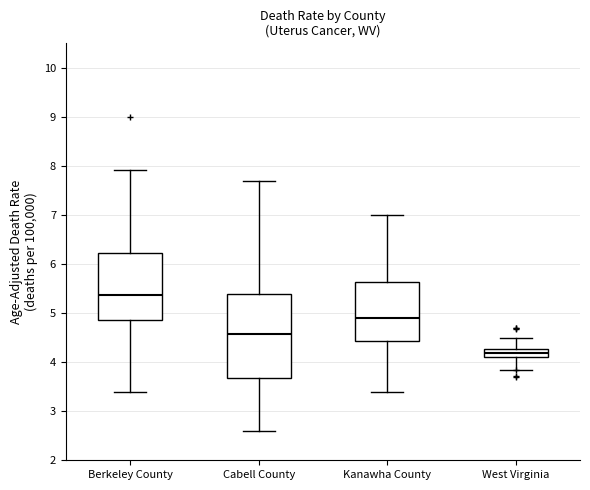

Reading left to right, read every box against the y-axis: the position of its median line, the range the box covers, and the ends of its whiskers. The values are not printed on the chart, so give them approximately, as read against the axis.

Berkeley County: median 5.4, box 4.9 to 6.2, whiskers 3.4 to 7.9
Cabell County: median 4.6, box 3.7 to 5.4, whiskers 2.6 to 7.7
Kanawha County: median 4.9, box 4.4 to 5.6, whiskers 3.4 to 7.0
West Virginia: median 4.2, box 4.1 to 4.3, whiskers 3.8 to 4.5